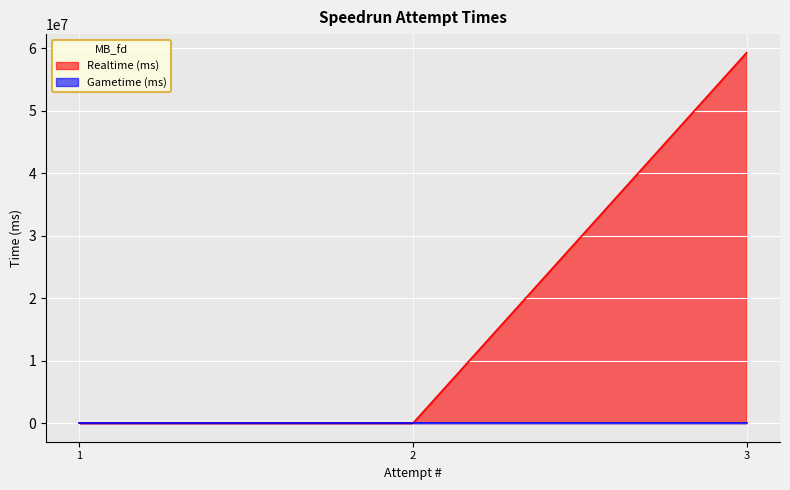

Is it true that the value at 3 is 59319288?

True